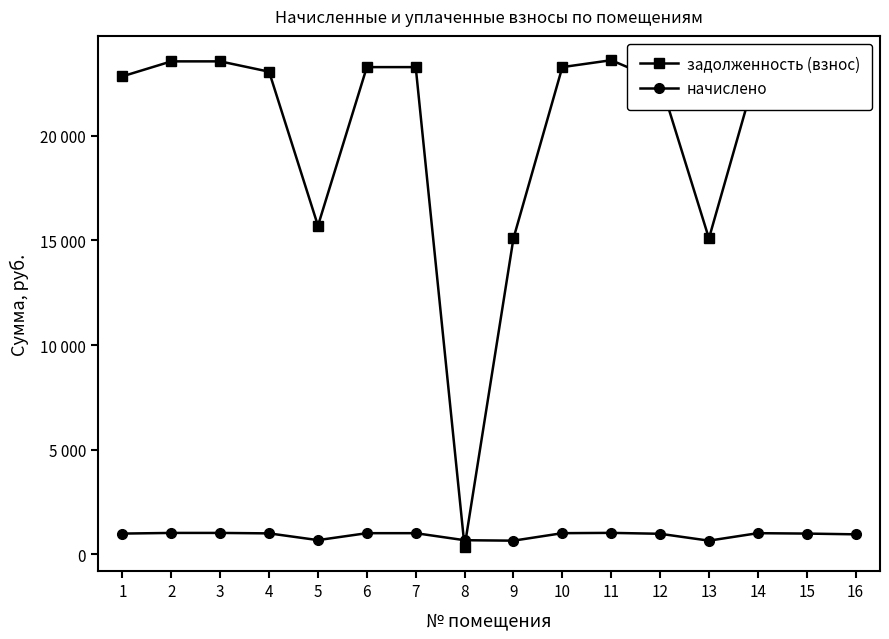

What is the minimum value for задолженность (взнос)?

369.2